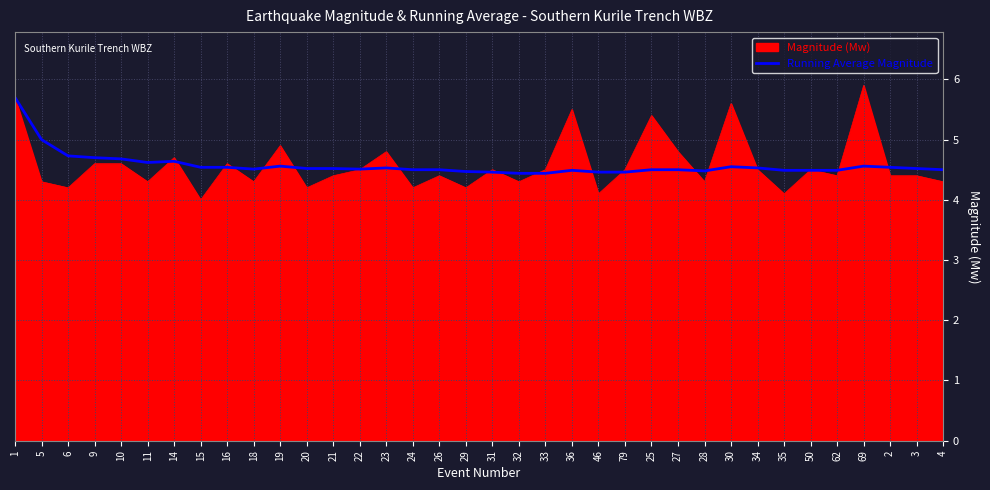

What position from the left is 31?

19